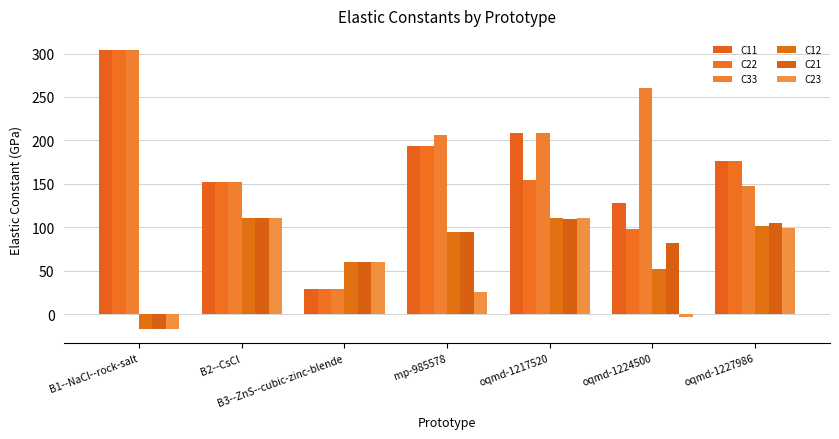

What is the label of the 2nd bar from the right?

oqmd-1224500